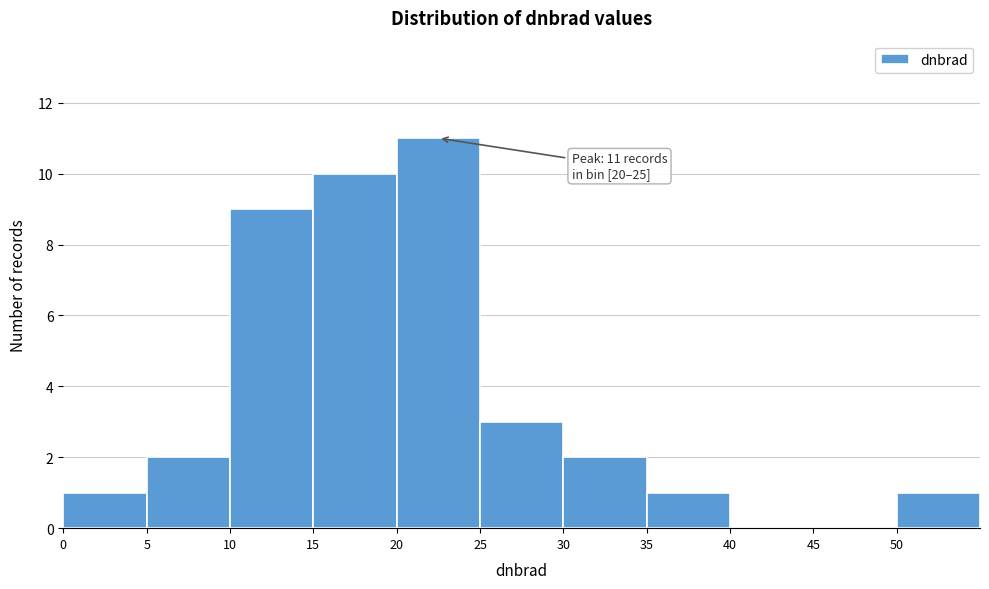

Over which range of the x-axis is the bar tallest?

20 to 25